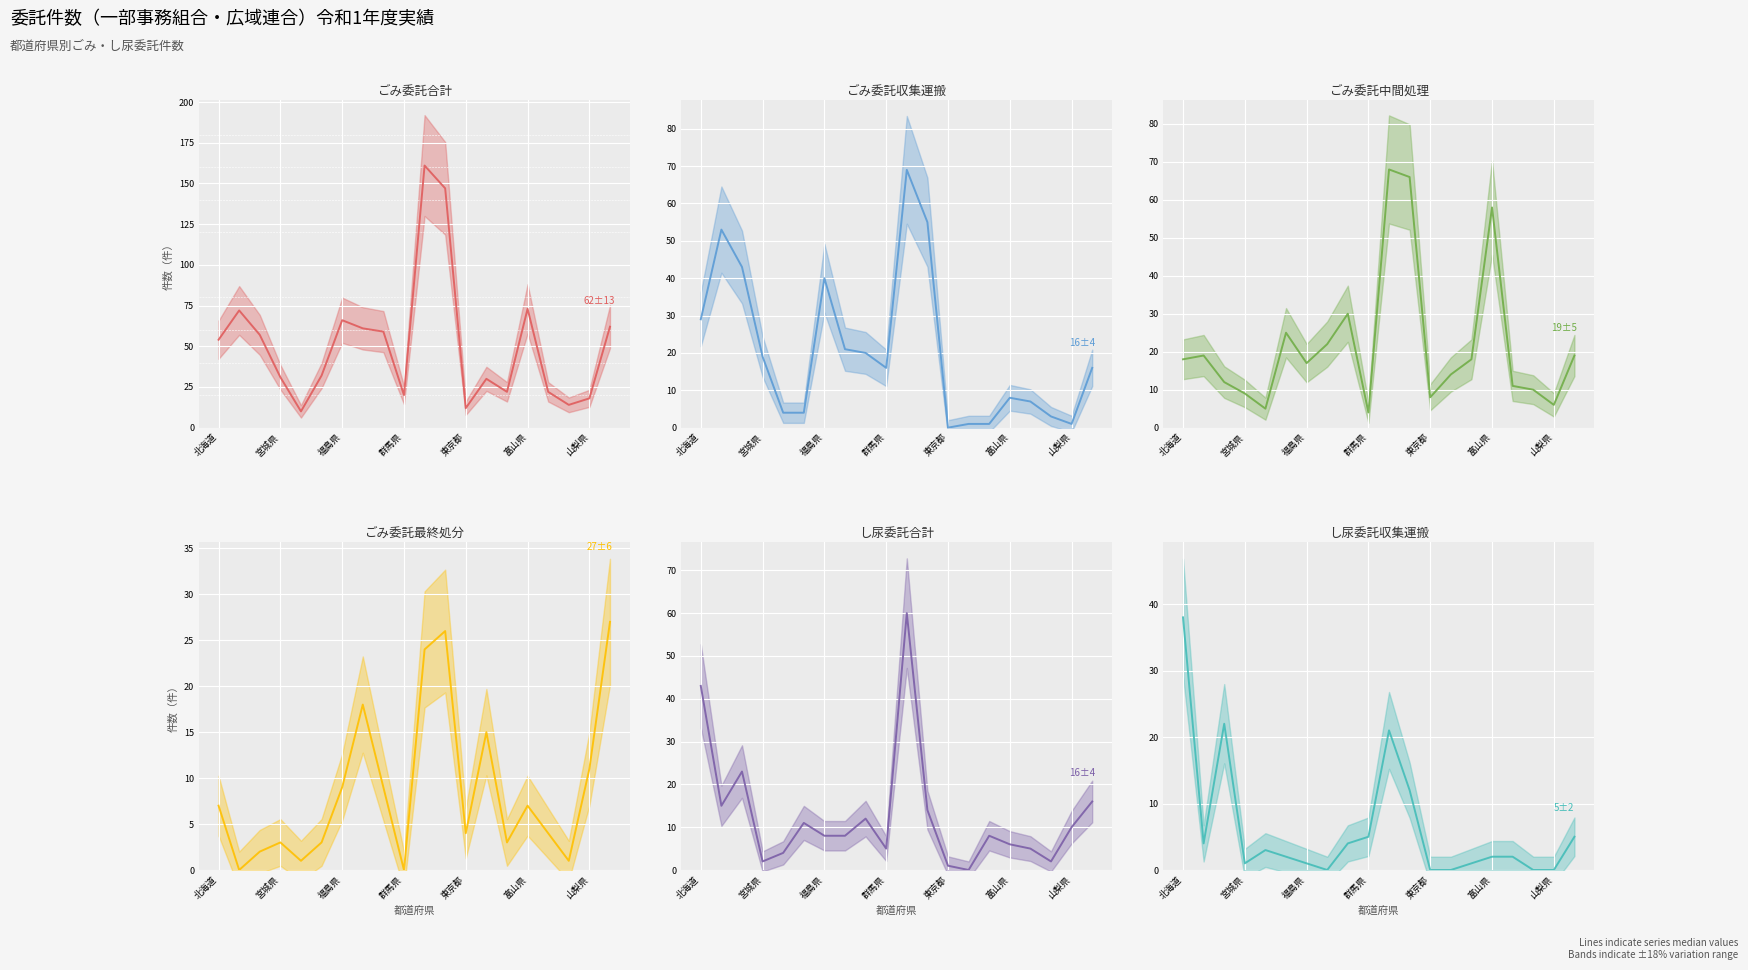

At which label is し尿委託収集運搬 (line) closest to 19?

10